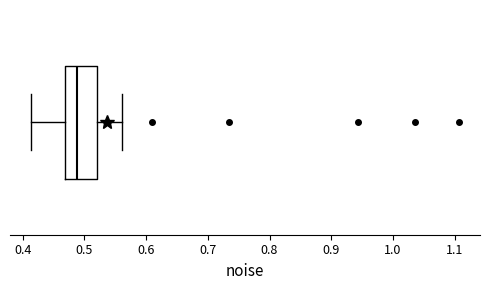

Read this box plot against the x-axis: the position of the median line, the range covered by the box, and the ends of both whiskers. The values are not printed on the chart, so give them approximately, as read against the axis.

median 0.49, box 0.47 to 0.52, whiskers 0.41 to 0.56